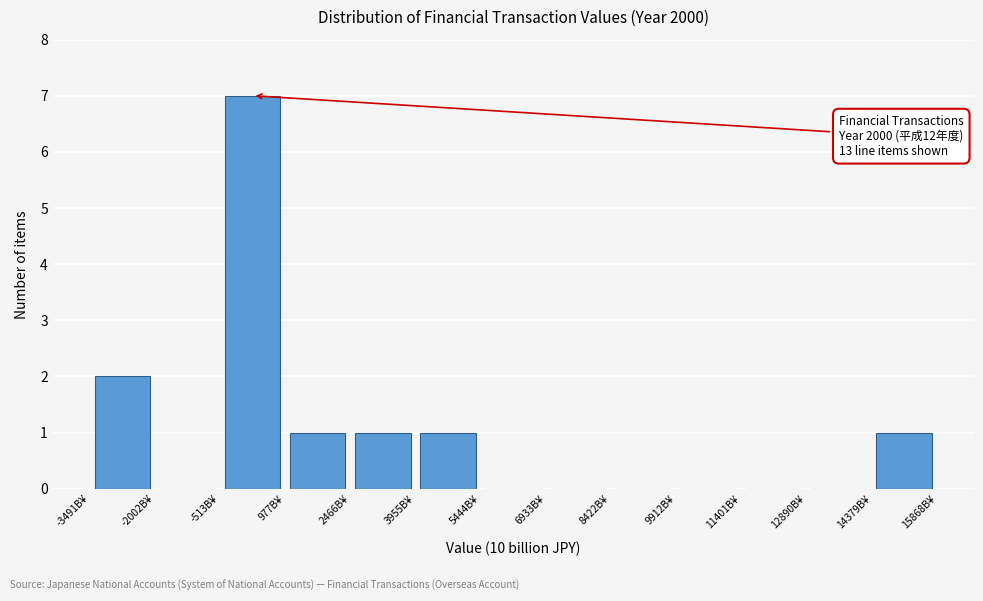

Which range on the x-axis has the tallest bar?

-600 to 1000